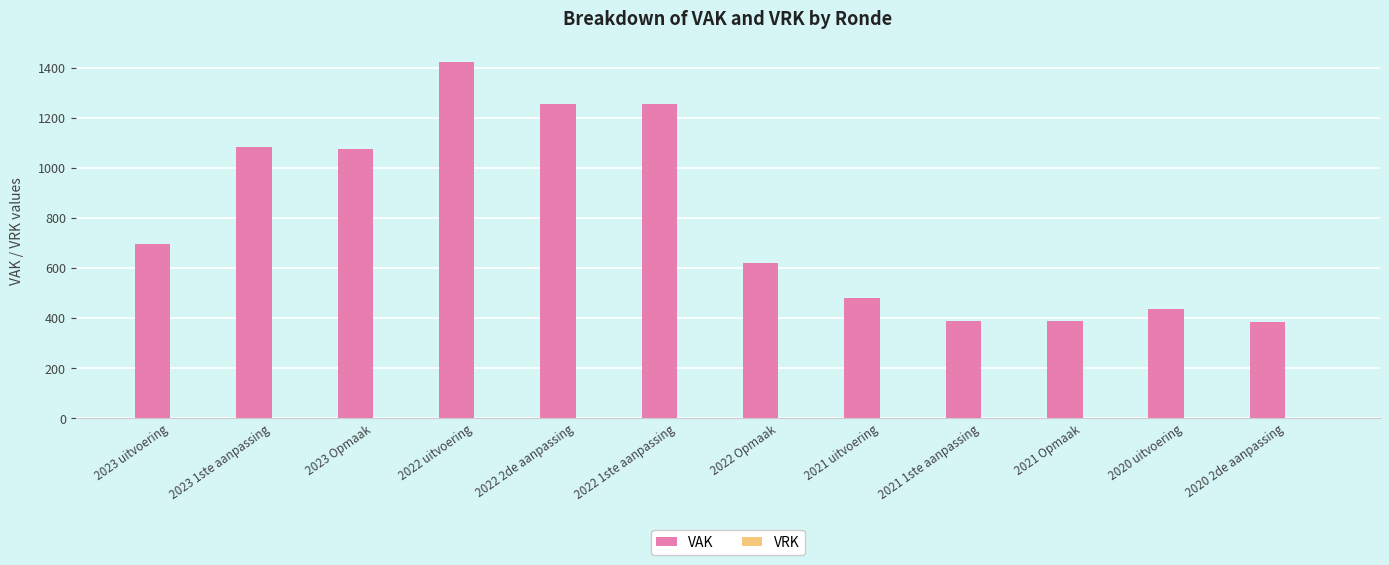

What is the difference between the values at 2021 uitvoering and 2022 1ste aanpassing?

773